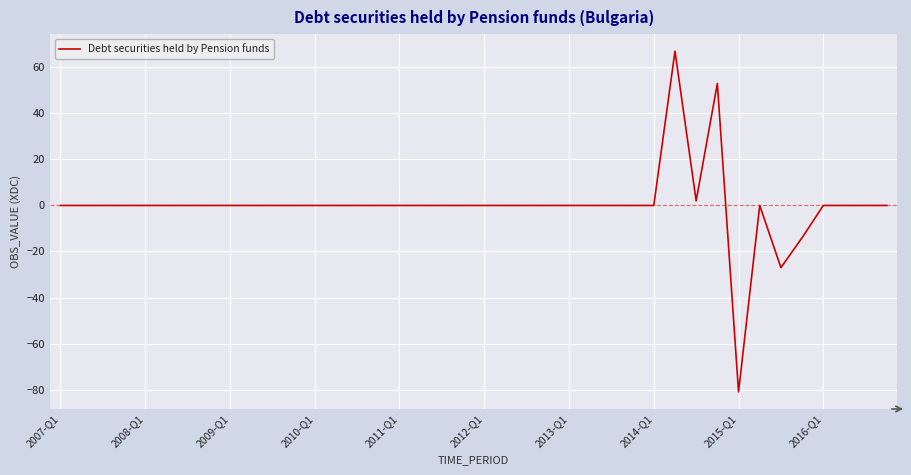

What is the greatest value displayed?

67